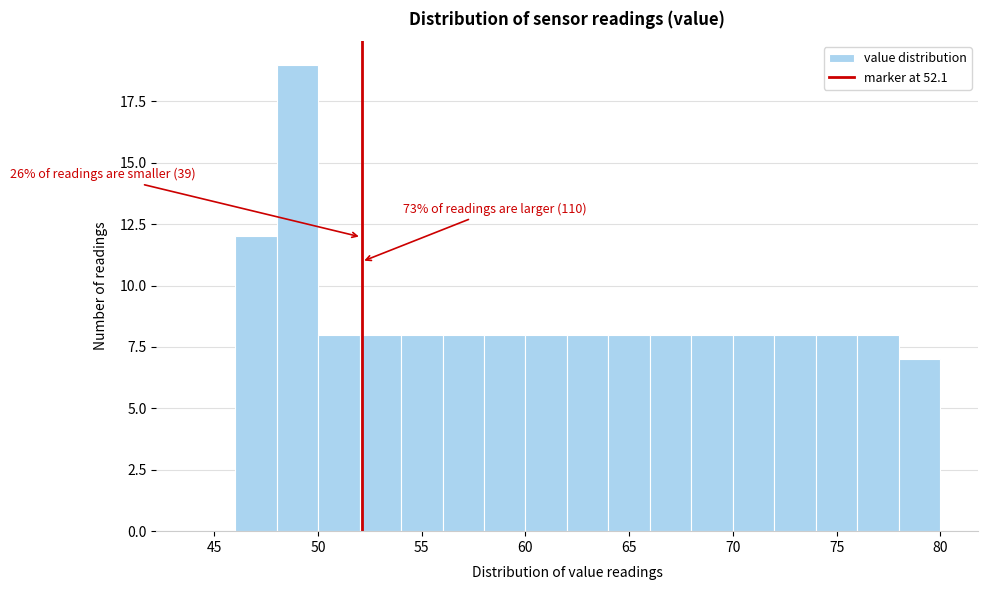

Over which range of the x-axis is the bar tallest?

48 to 50